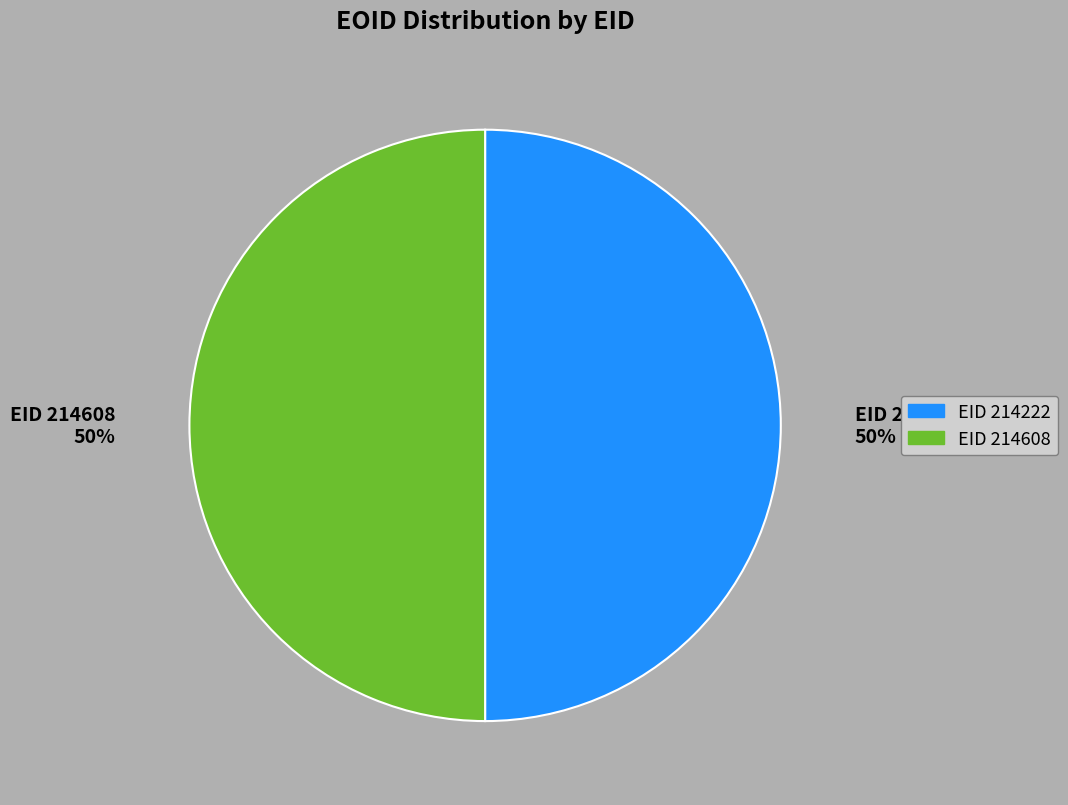

To the nearest percent, what is the average slice percentage?

50%